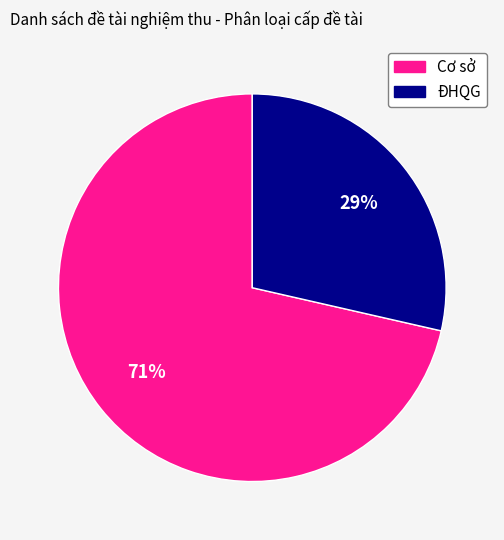

Which category has the biggest portion of the pie?

Cơ sở